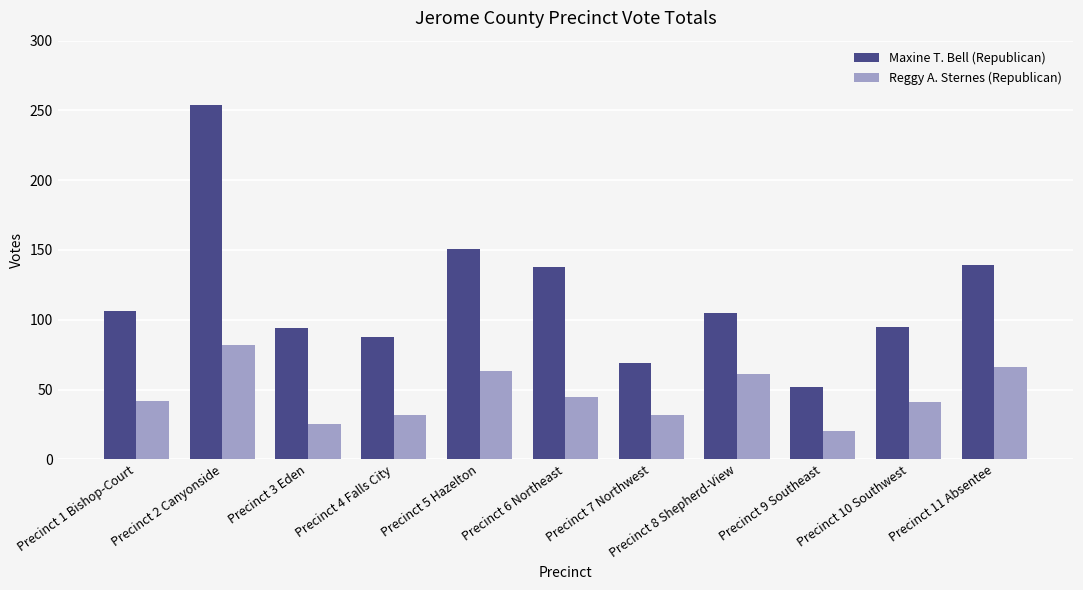

Are the bars horizontal?

No